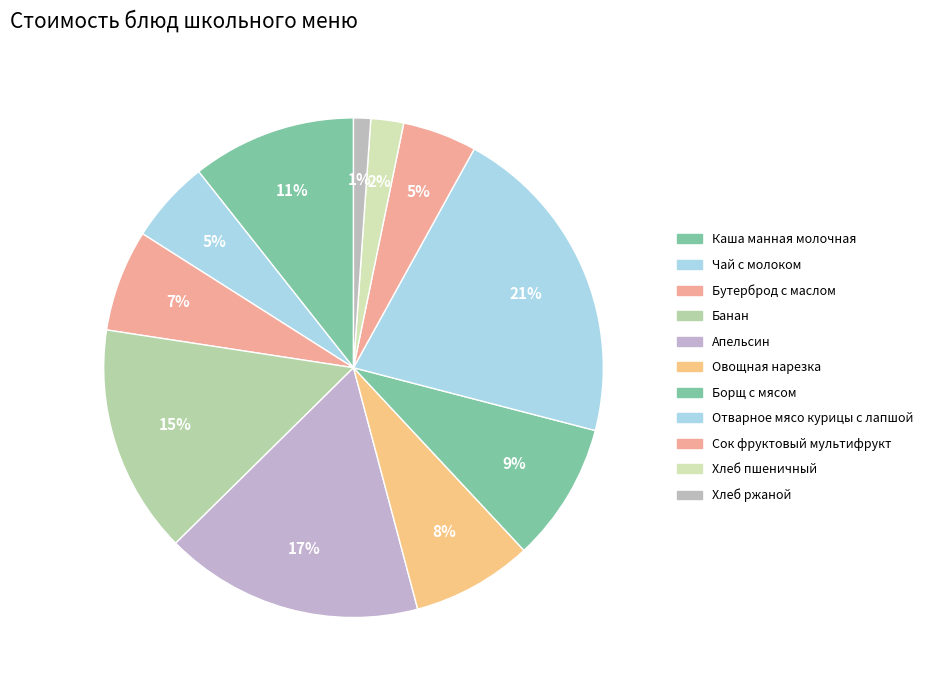

Which category has the smallest portion of the pie?

Хлеб ржаной